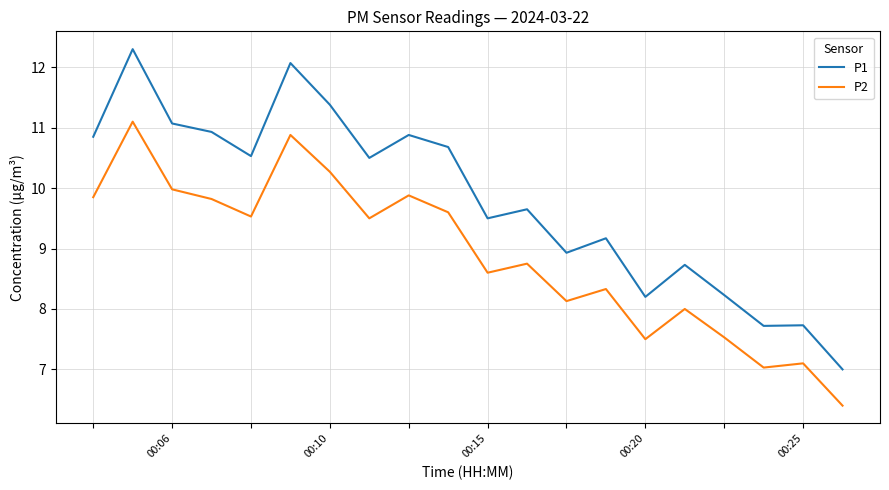

Which series has the largest total across all categories?

P1